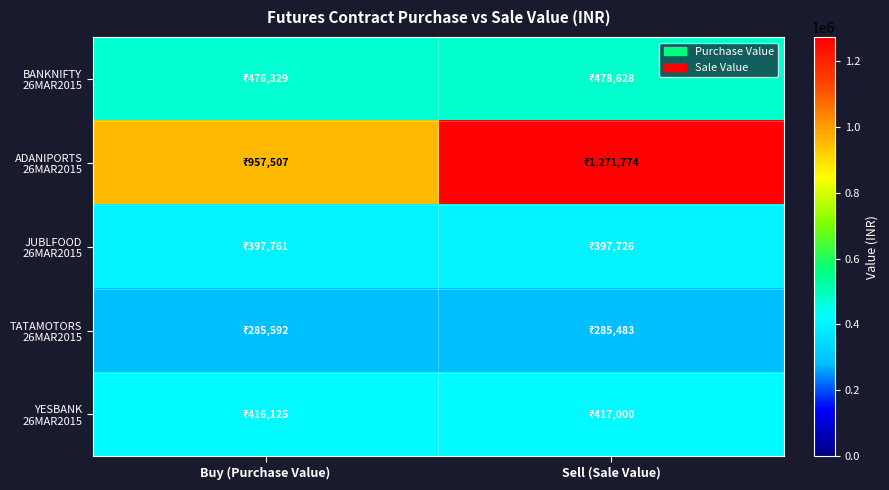

Between Sell (Sale Value) and Buy (Purchase Value), which is larger?

Sell (Sale Value)